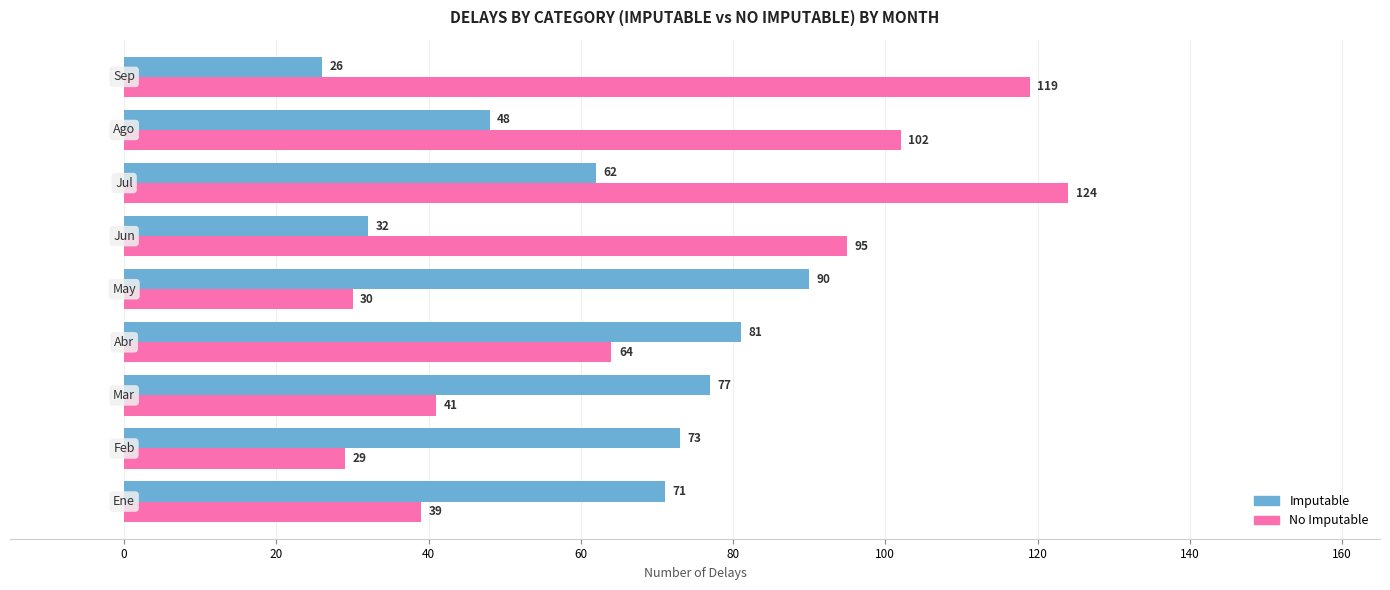

What is the lowest value of the Imputable series?

26